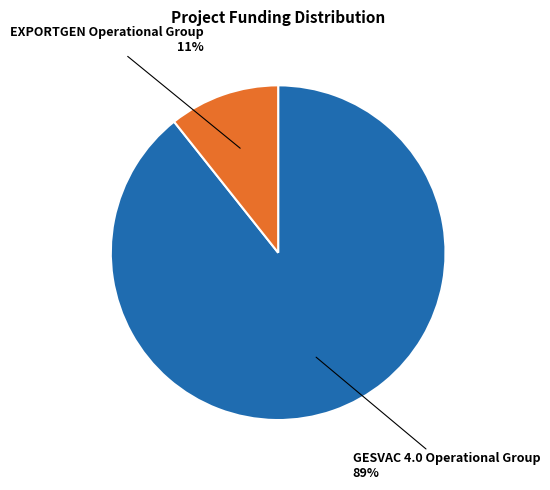

Does any single category account for the majority?

Yes